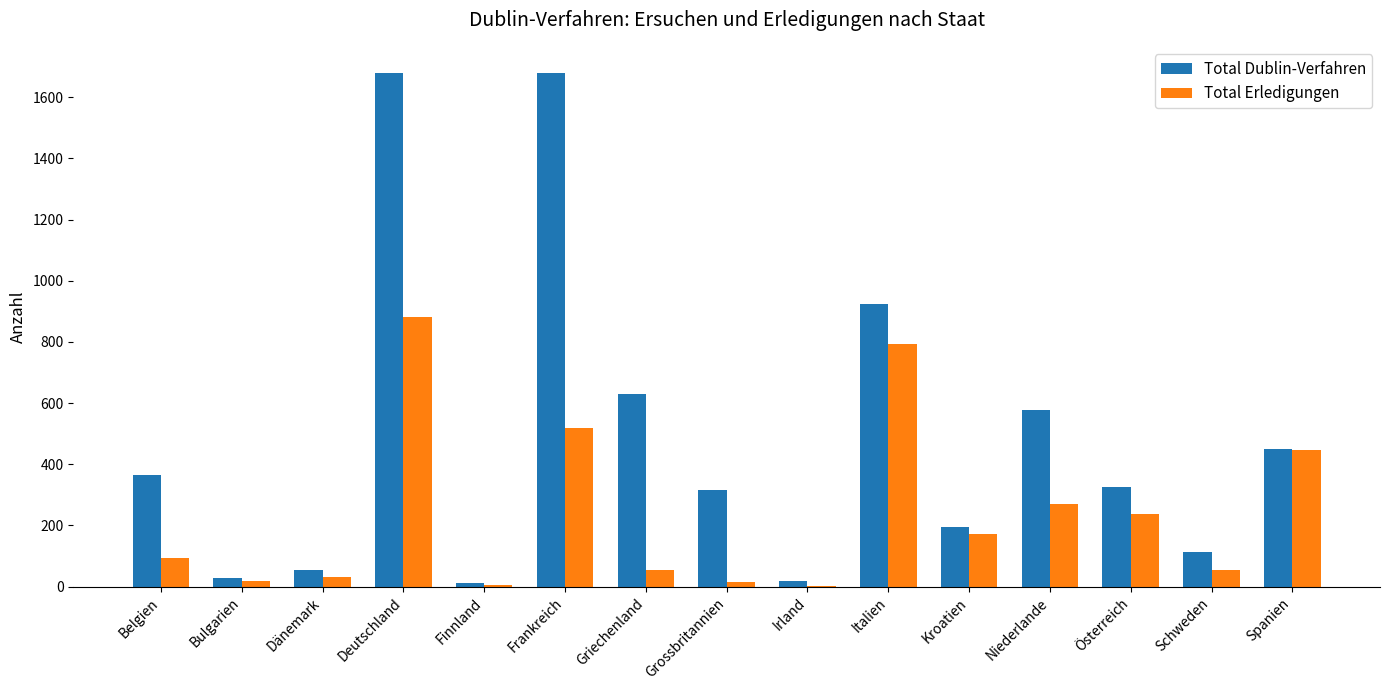

Is the value of Total Dublin-Verfahren at Belgien greater than the value of Total Erledigungen at Schweden?

Yes